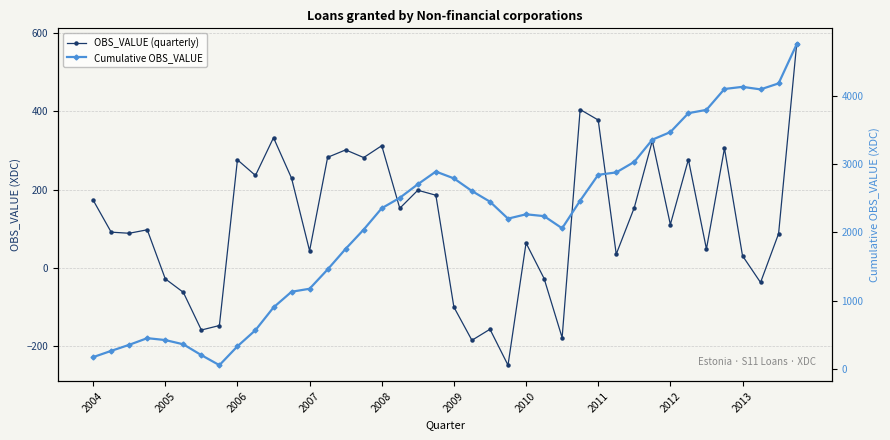

Which series has the widest spread of values?

Cumulative OBS_VALUE